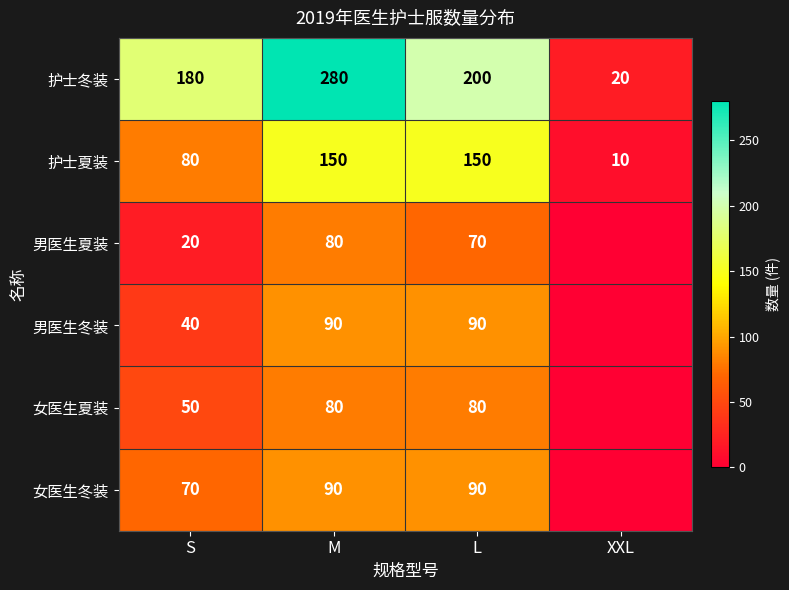

What is the difference between the 女医生冬装 values at S and L?

20